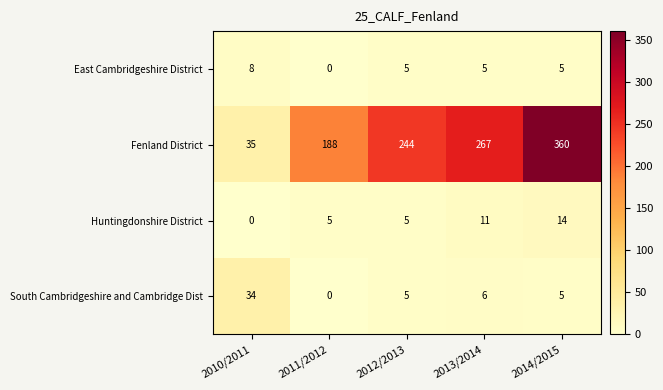

What is the sum of all Huntingdonshire District values?

35